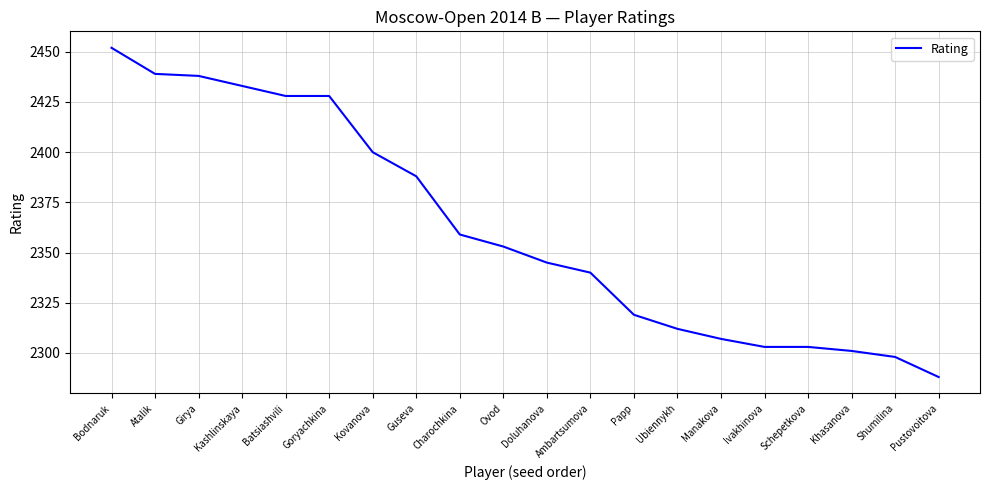

At which label does the data first exceed 2353?

Bodnaruk